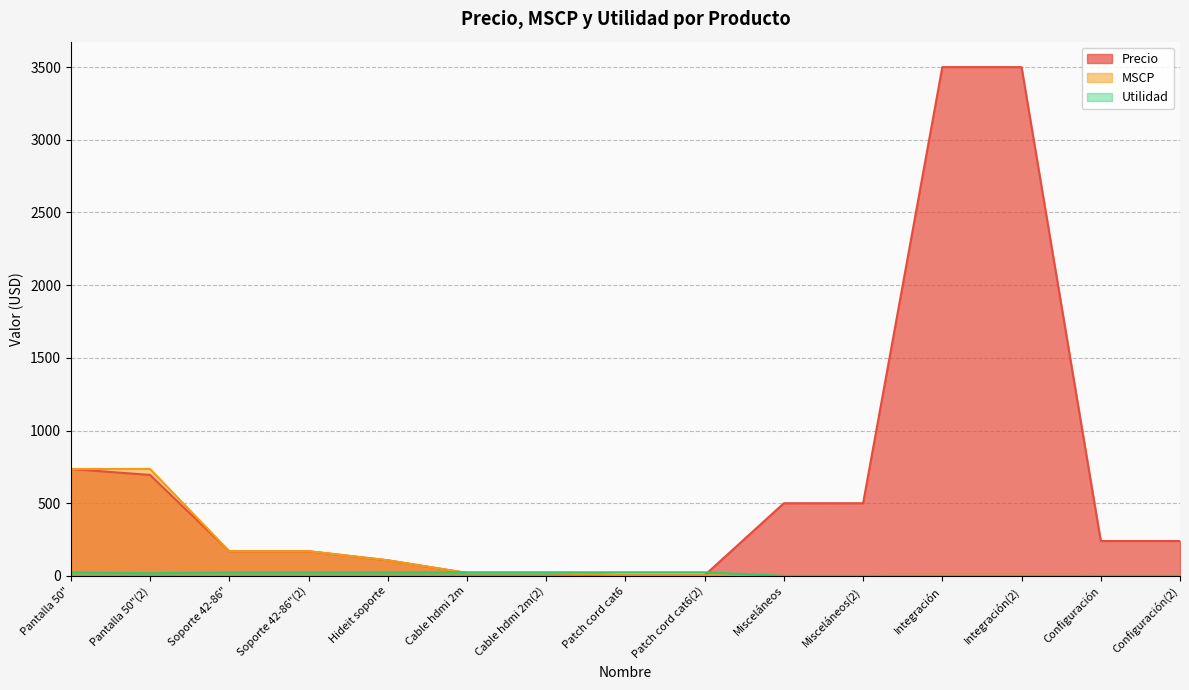

True or false: MSCP has a value of 109.2 at Soporte 42-86".

False